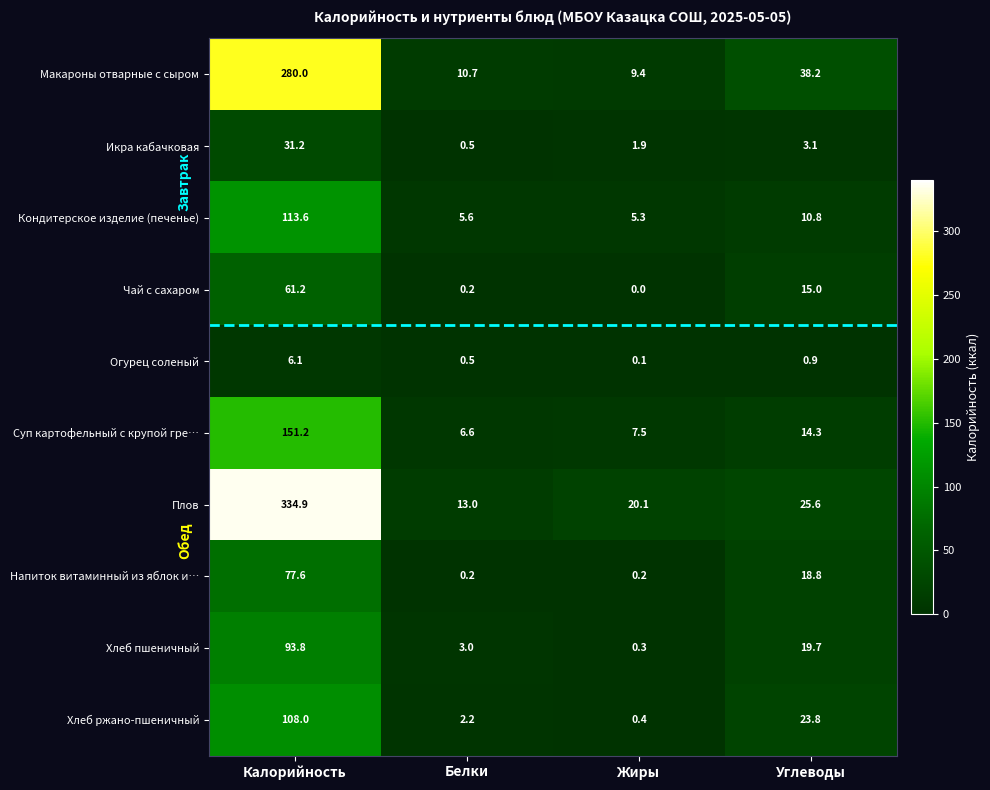

At which category is the sum across all series the highest?

Калорийность